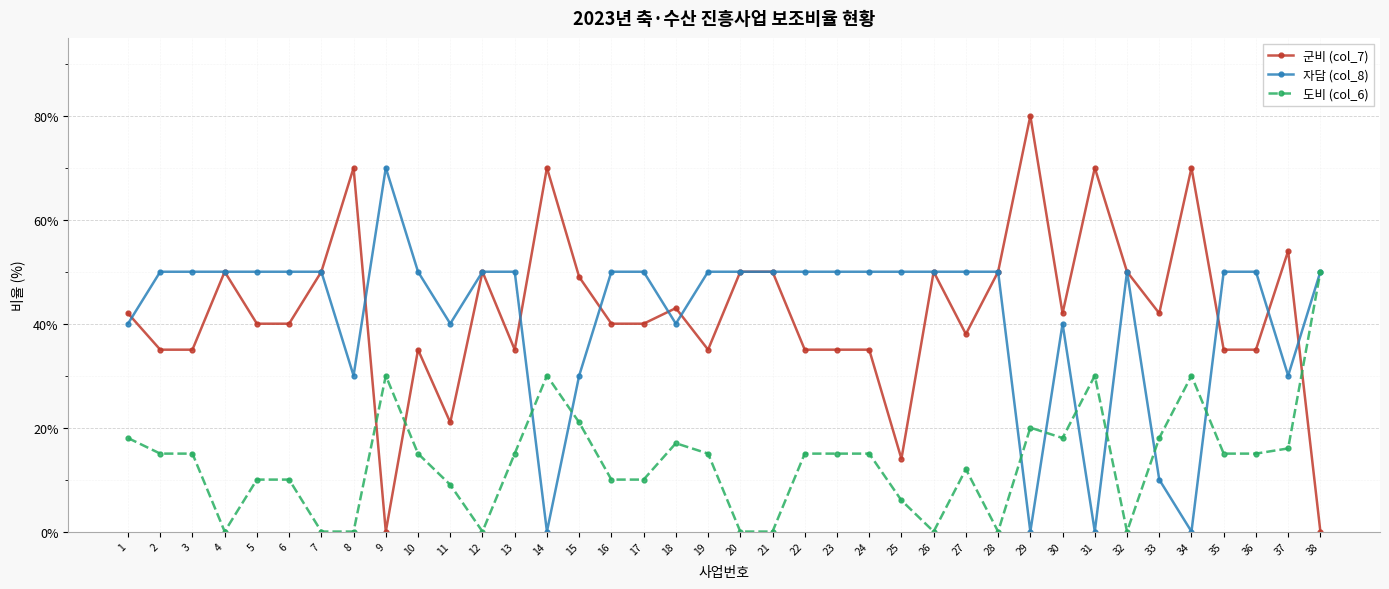

How many data points does each series have?

38